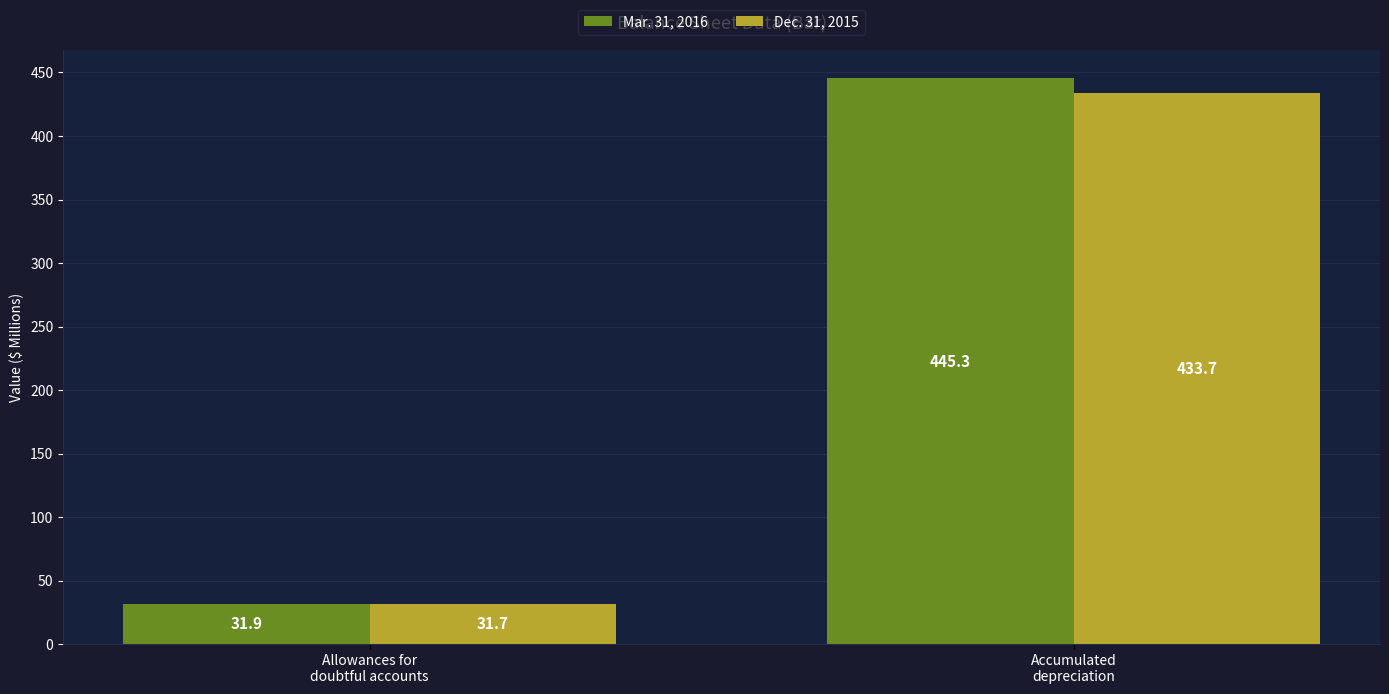

What is the label of the 1st bar from the right?

Accumulated
depreciation